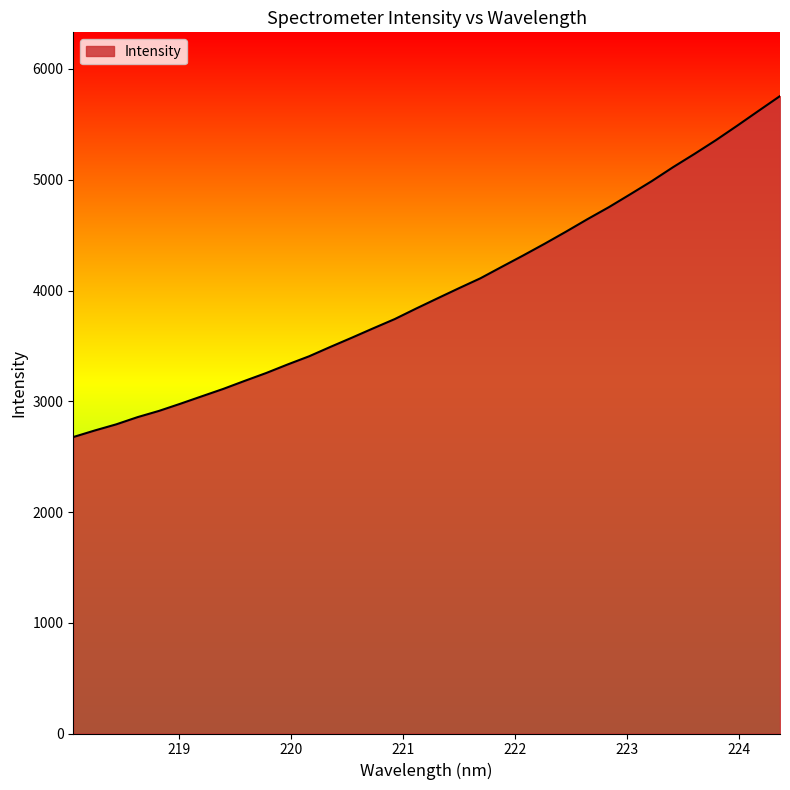

What is the minimum value shown in the chart?

2676.8